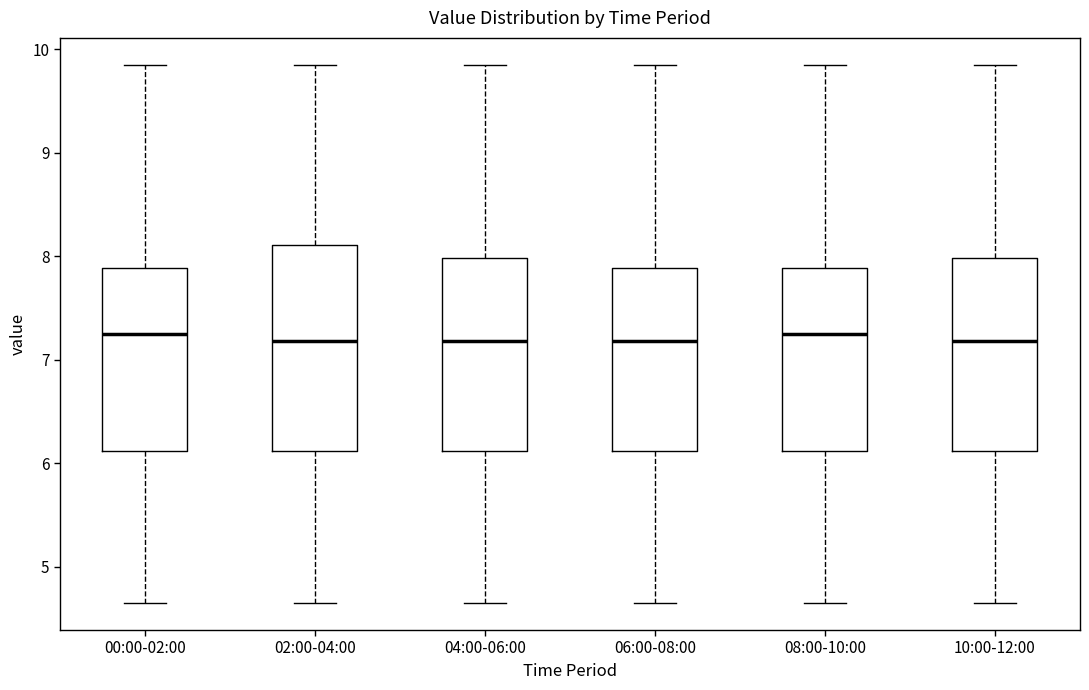

Reading left to right, read every box against the y-axis: the position of its median line, the range the box covers, and the ends of its whiskers. The values are not printed on the chart, so give them approximately, as read against the axis.

00:00-02:00: median 7.3, box 6.1 to 7.9, whiskers 4.7 to 9.9
02:00-04:00: median 7.2, box 6.1 to 8.1, whiskers 4.7 to 9.9
04:00-06:00: median 7.2, box 6.1 to 8.0, whiskers 4.7 to 9.9
06:00-08:00: median 7.2, box 6.1 to 7.9, whiskers 4.7 to 9.9
08:00-10:00: median 7.3, box 6.1 to 7.9, whiskers 4.7 to 9.9
10:00-12:00: median 7.2, box 6.1 to 8.0, whiskers 4.7 to 9.9